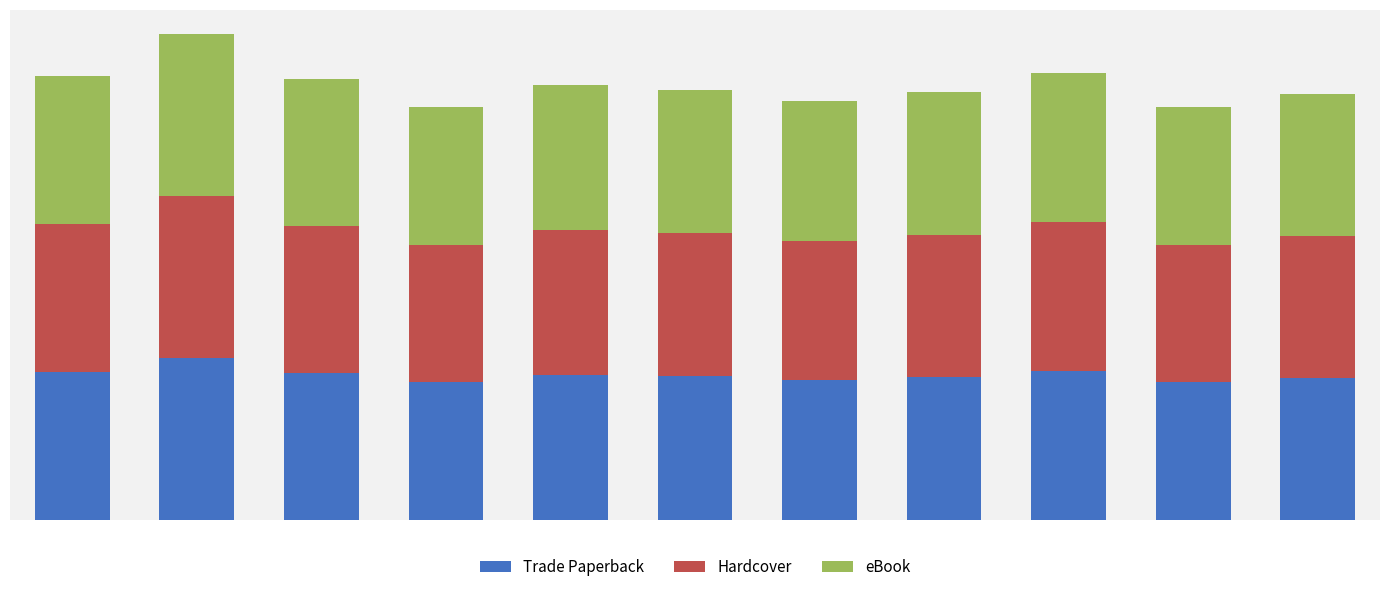

Does the chart contain any negative values?

No